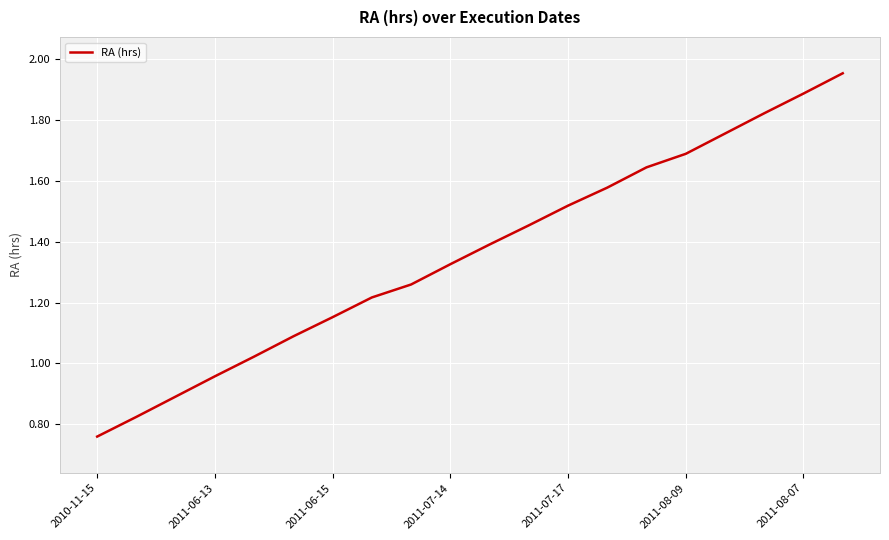

What is the sum of all values?

27.2